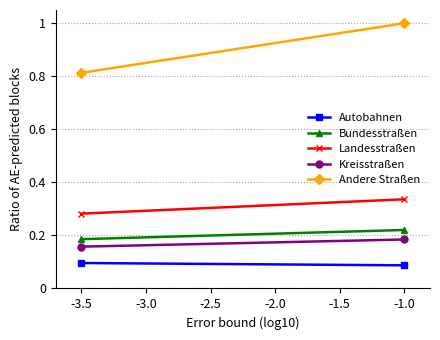

Which has a higher value, -3.5 or -1.0?

-3.5